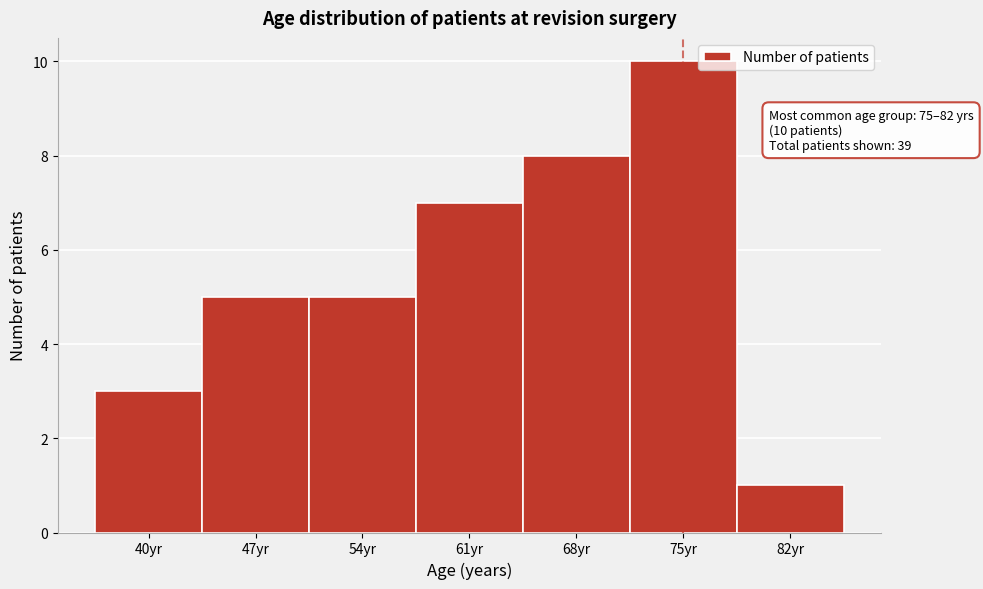

Reading left to right, extract all data points from this chart.

40yr=3	47yr=5	54yr=5	61yr=7	68yr=8	75yr=10	82yr=1